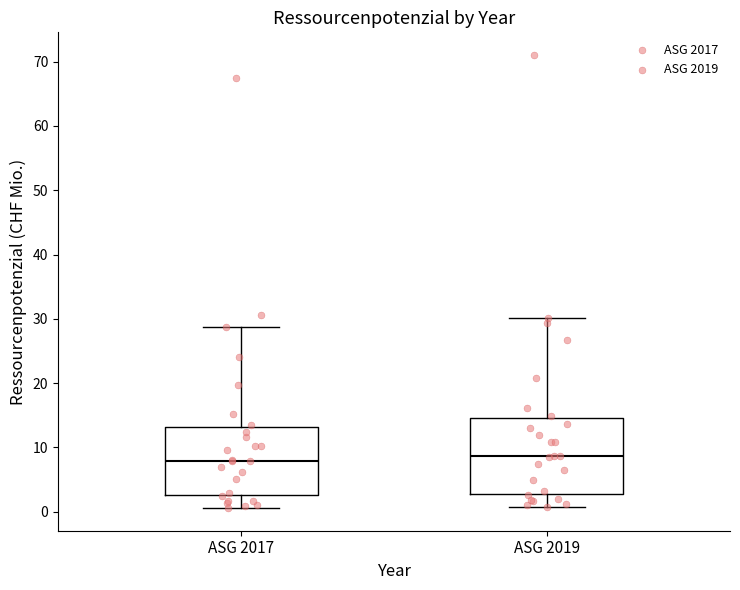

Reading left to right, read every box against the y-axis: the position of its median line, the range the box covers, and the ends of its whiskers. The values are not printed on the chart, so give them approximately, as read against the axis.

ASG 2017: median 8, box 3 to 13, whiskers 1 to 29
ASG 2019: median 9, box 3 to 15, whiskers 1 to 30